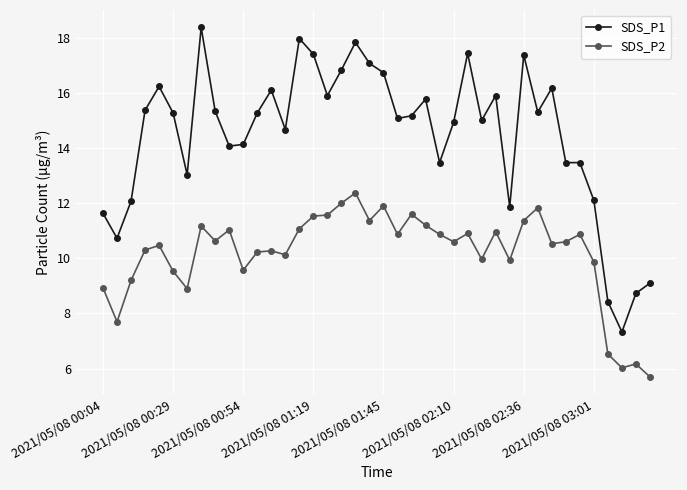

True or false: SDS_P2 and SDS_P1 intersect in this chart.

False